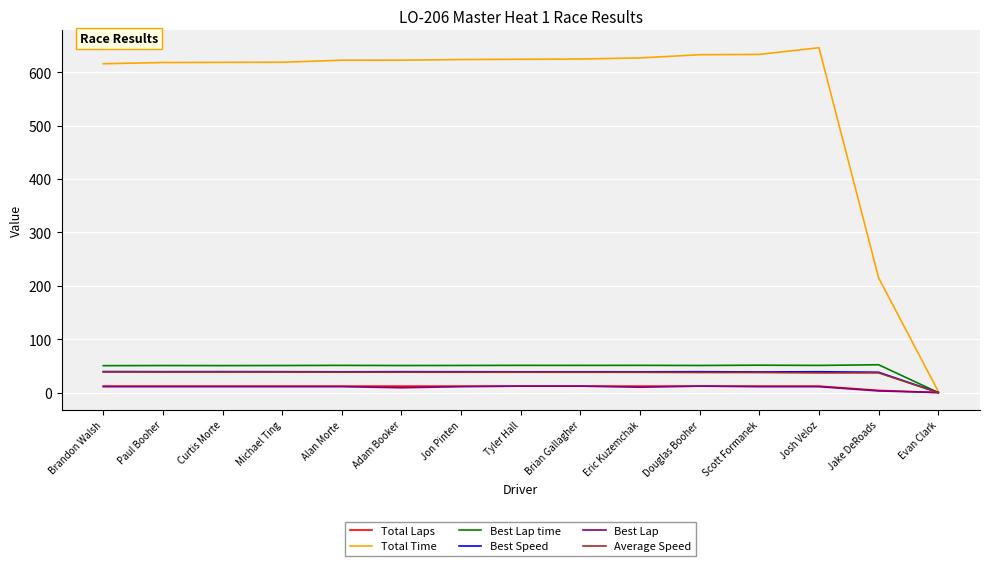

The value of Total Time at Curtis Morte is 1004.8. True or false?

False